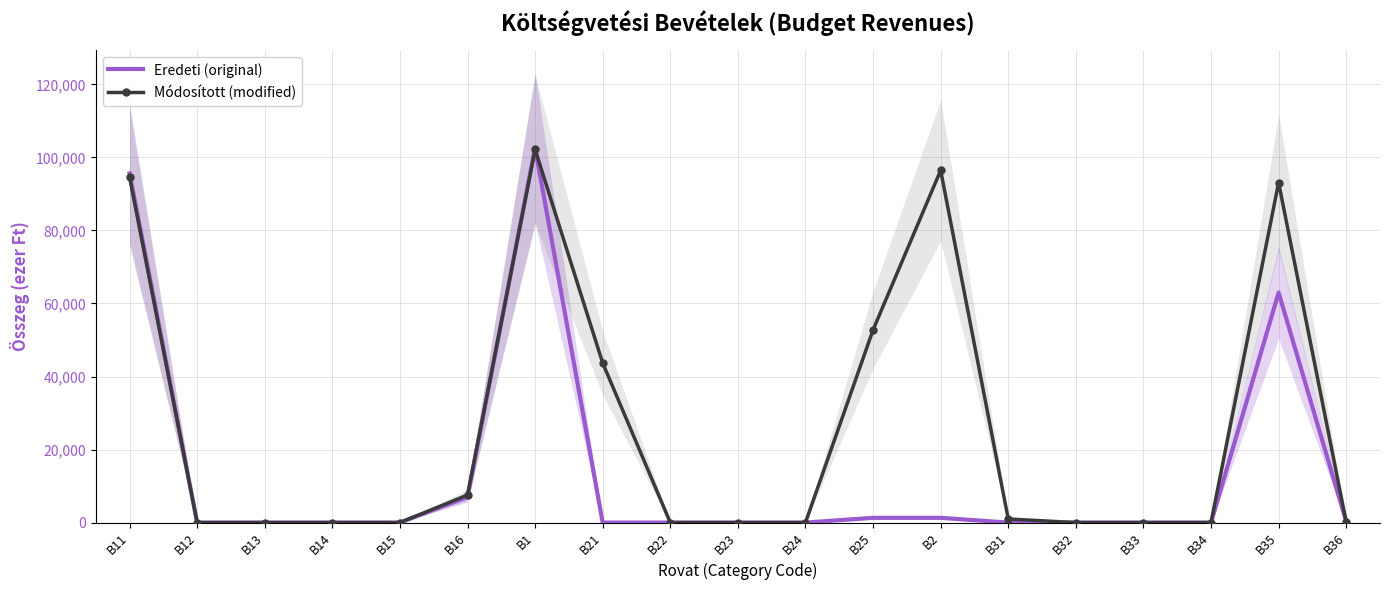

What is the greatest value displayed?

102636